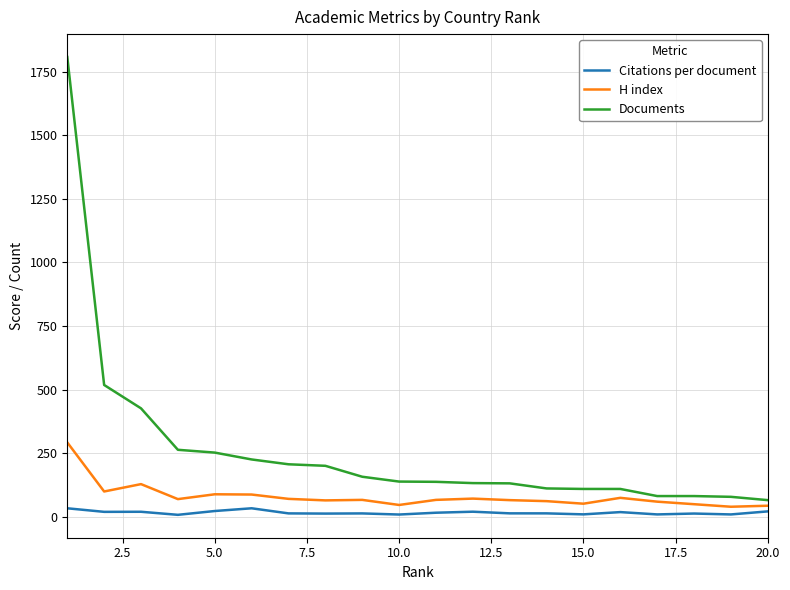

Does the chart display data point markers on the line(s)?

No